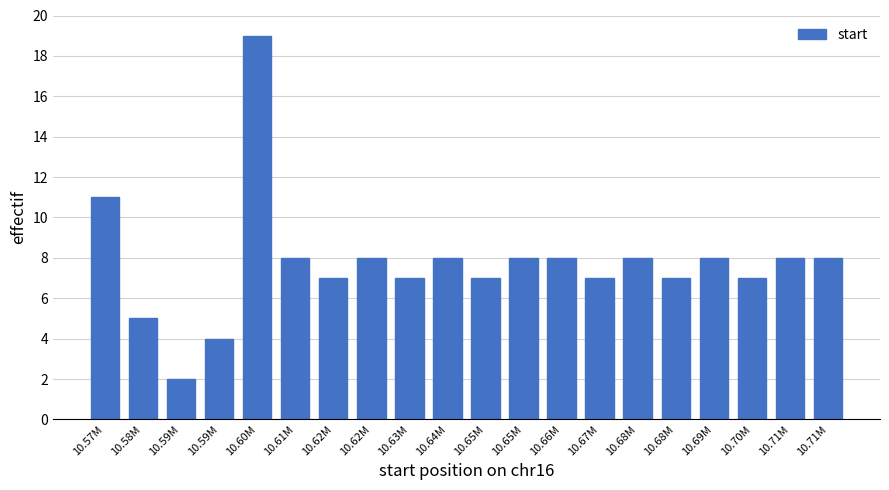

Count the number of data series in this chart.

1